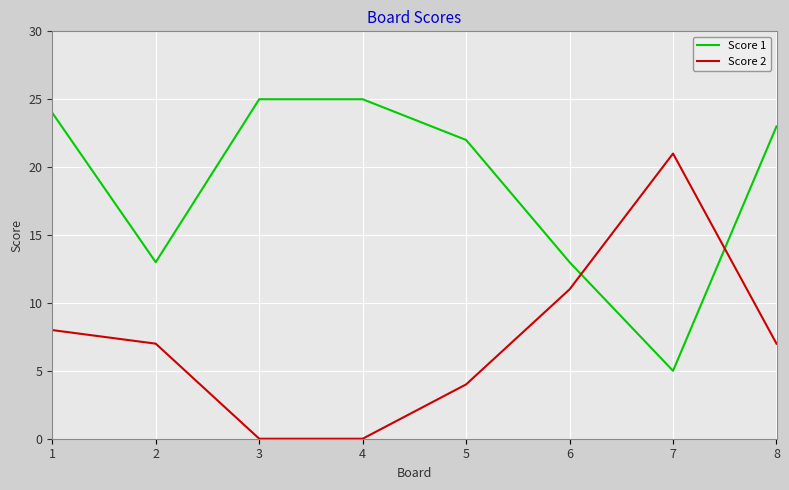

At which label does Score 2 first exceed 7?

1